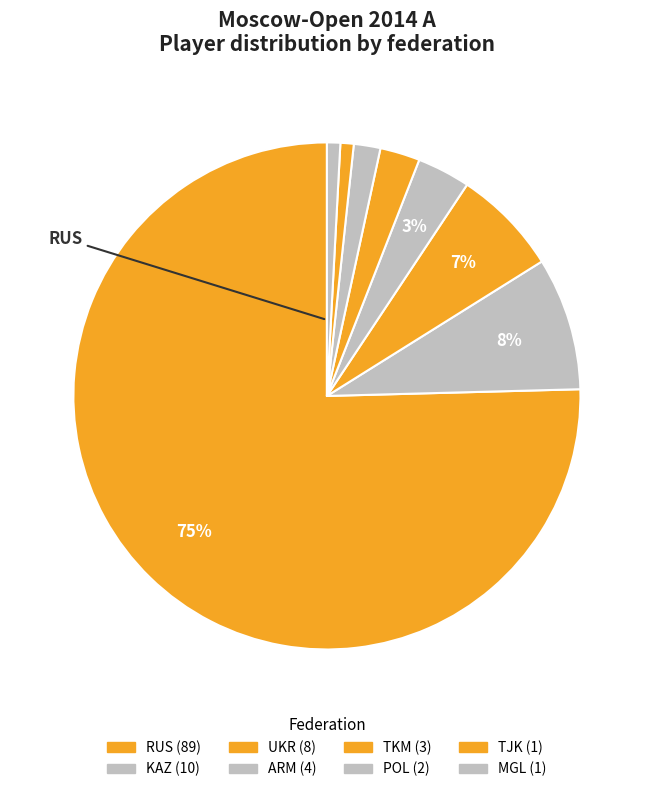

How many slices are in this pie chart?

8